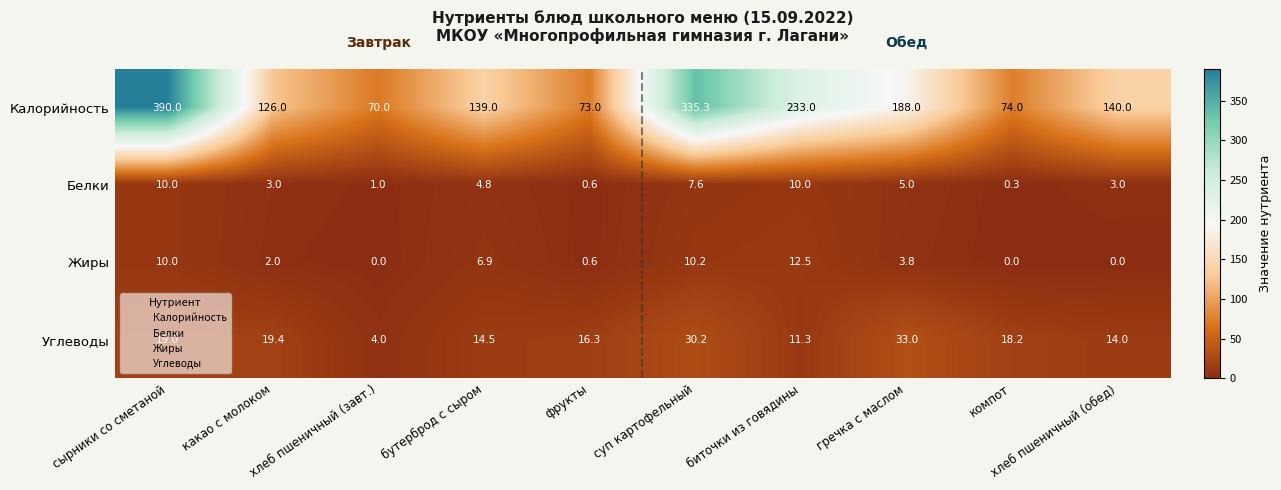

List the series in order of their peak value, lowest first.

Белки, Жиры, Углеводы, Калорийность